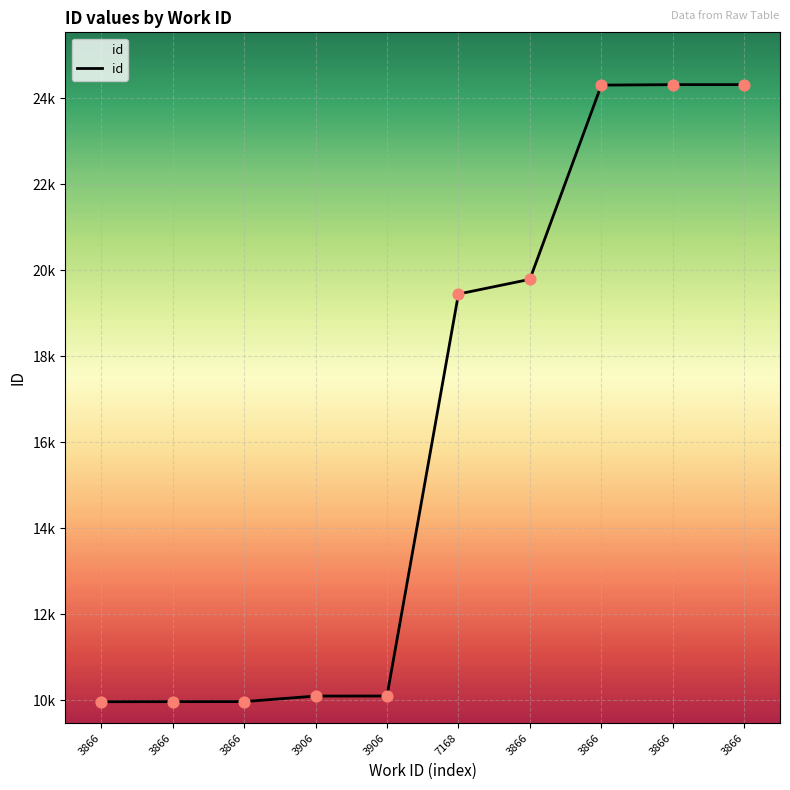

Which has a higher value, 3866 or 3866?

3866